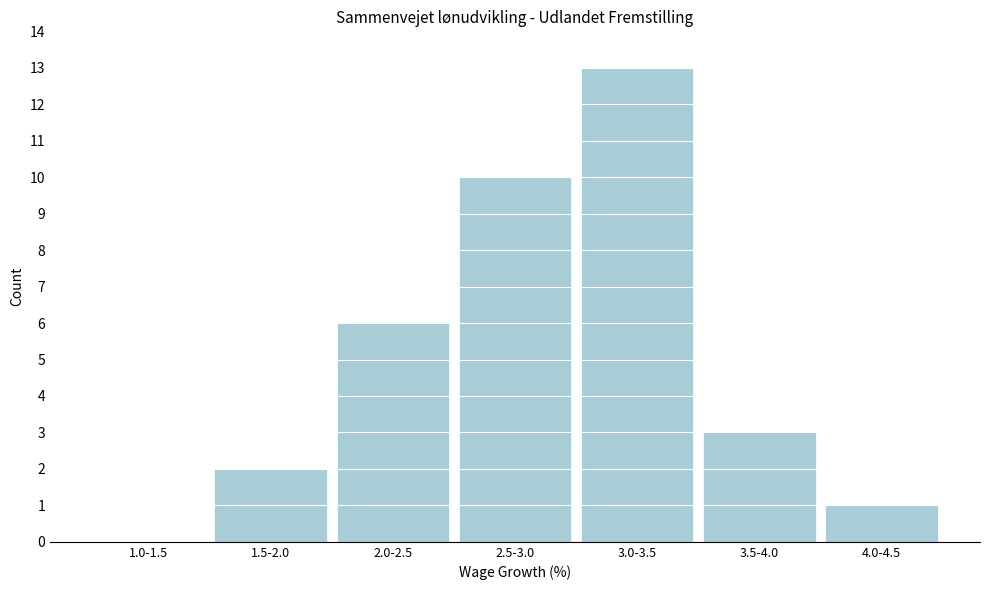

Reading right to left, transcribe all the data shown in this chart.

4.0-4.5=1	3.5-4.0=3	3.0-3.5=13	2.5-3.0=10	2.0-2.5=6	1.5-2.0=2	1.0-1.5=0